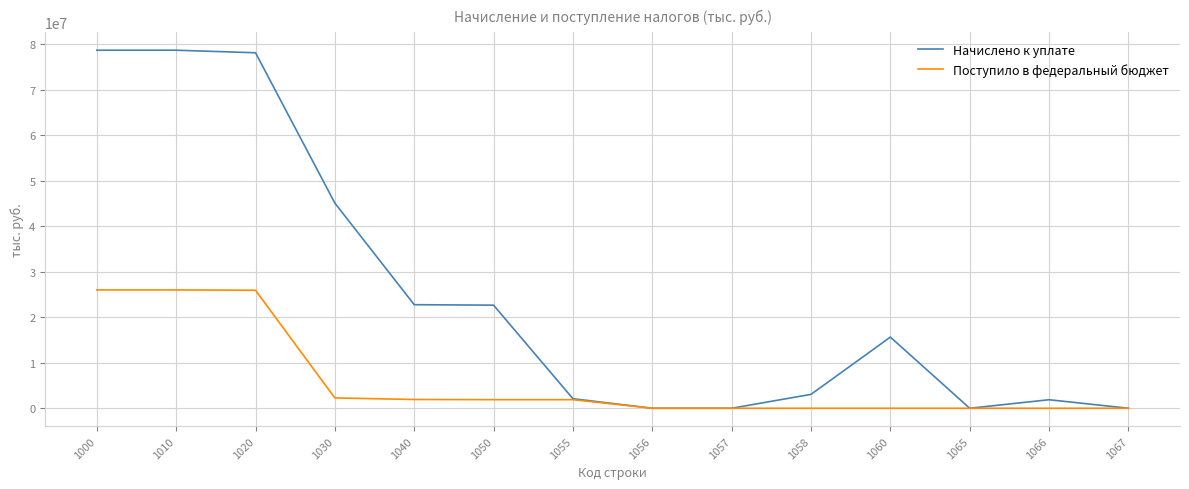

The Поступило в федеральный бюджет series shows 26011148 at 1010. True or false?

True